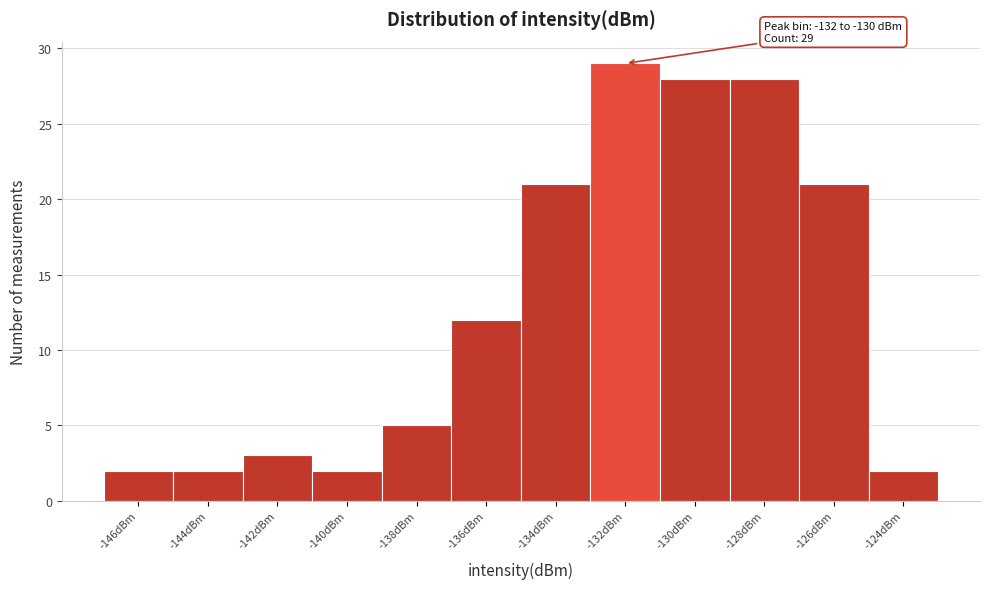

Reading right to left, list all the values displayed in this chart.

2	21	28	28	29	21	12	5	2	3	2	2